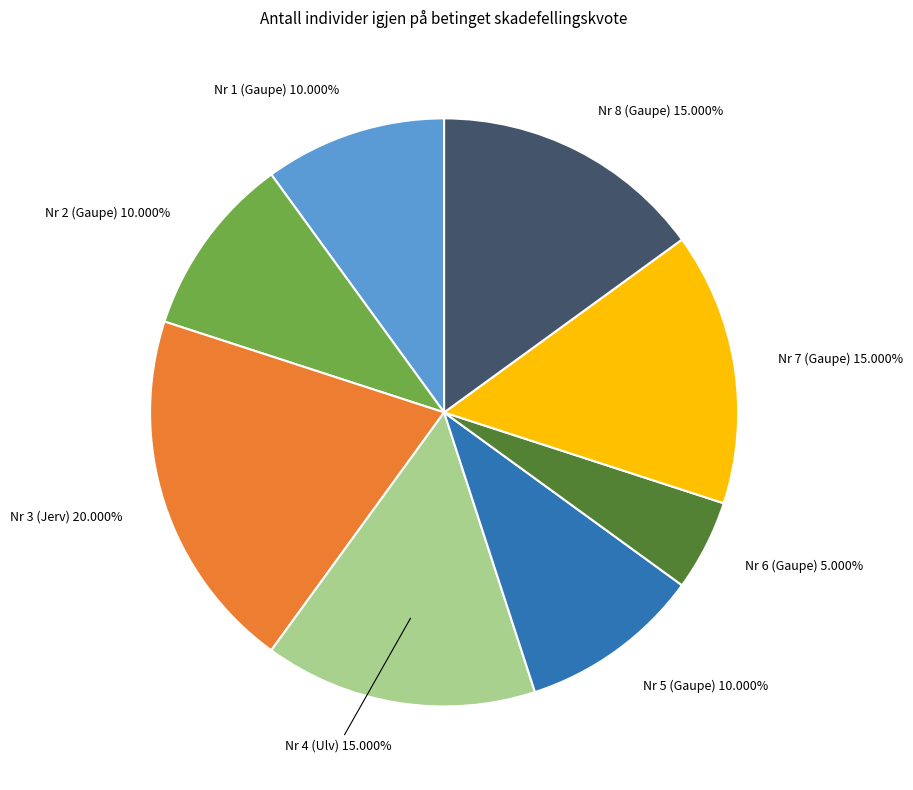

The Nr 8 (Gaupe) slice represents 15% of the pie. True or false?

True